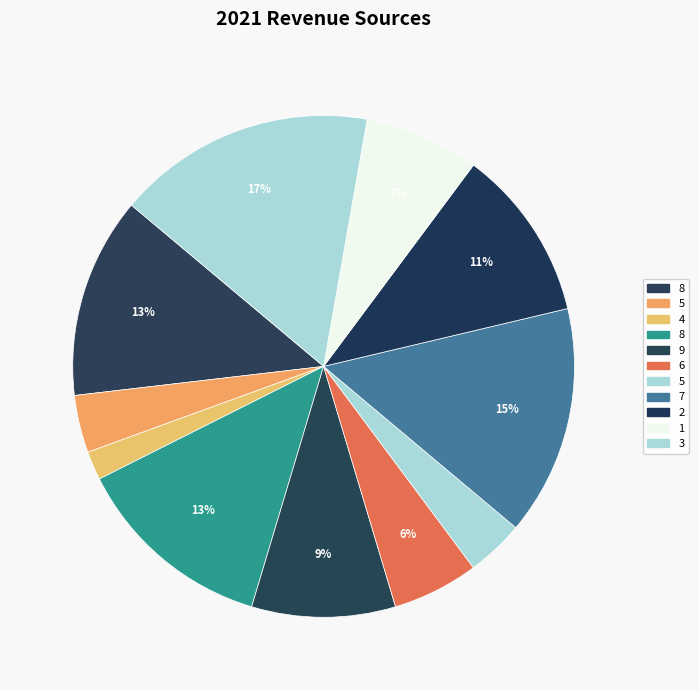

Does any single category account for the majority?

No